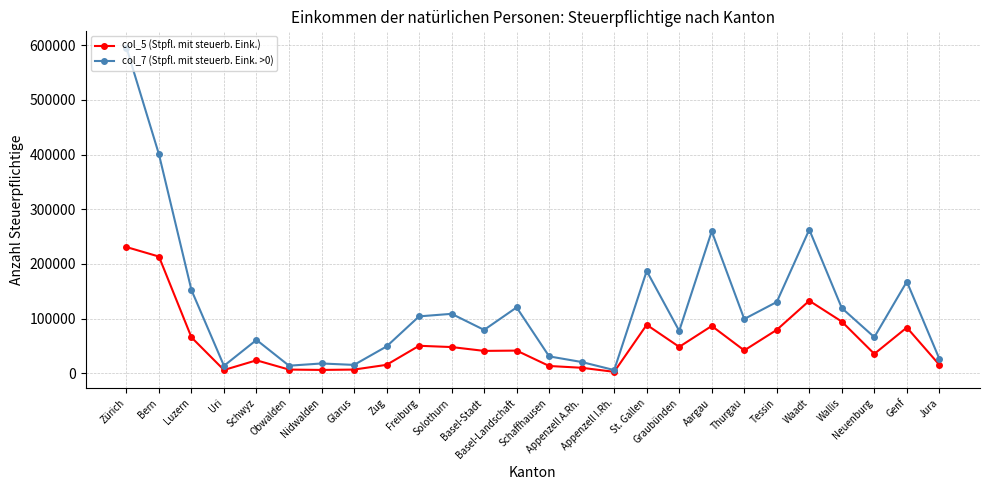

List the series in order of their overall mean, highest first.

col_7 (Stpfl. mit steuerb. Eink. >0), col_5 (Stpfl. mit steuerb. Eink.)